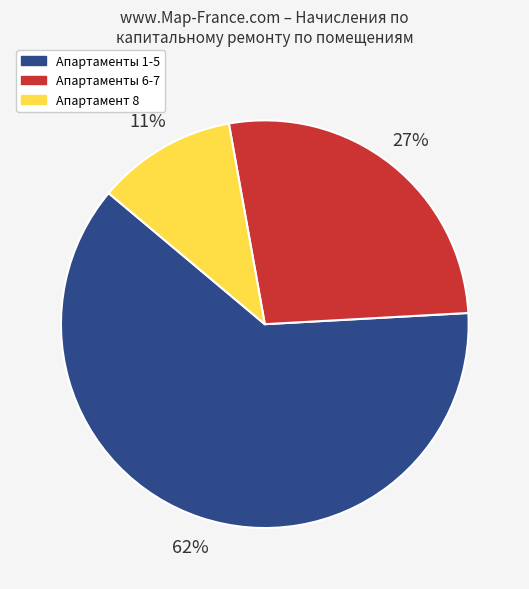

To the nearest percent, what is the average slice percentage?

33%